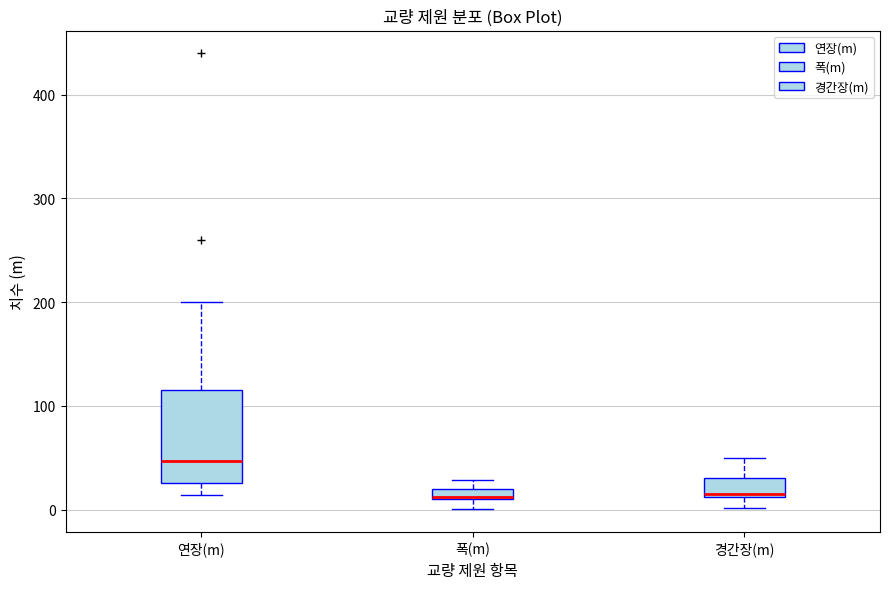

Where is the lower edge of the box for 경간장(m) on the y-axis? The values are not printed on the chart, so give them approximately, as read against the axis.

10